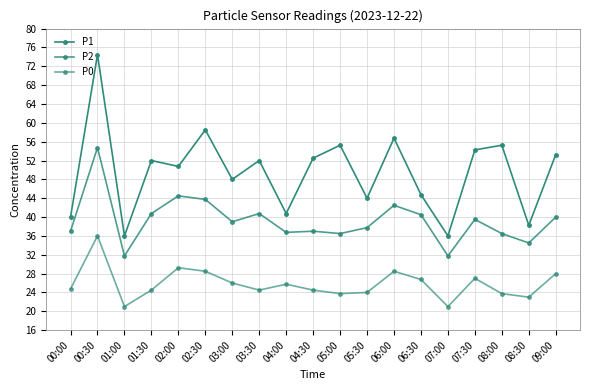

Is this an area chart (filled region under the line)?

No